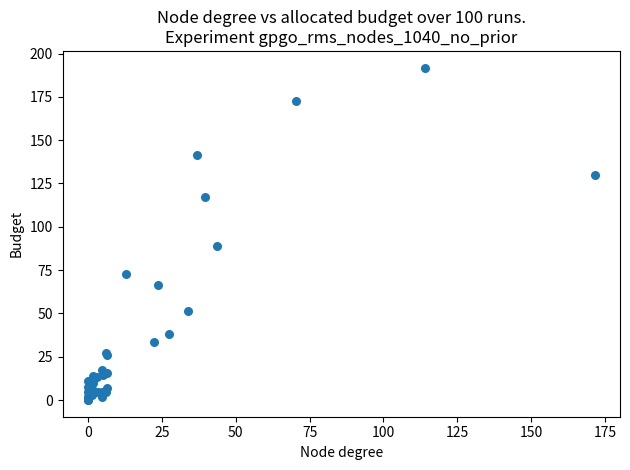

What Y value in the scatter plot is closest to 95?

88.7